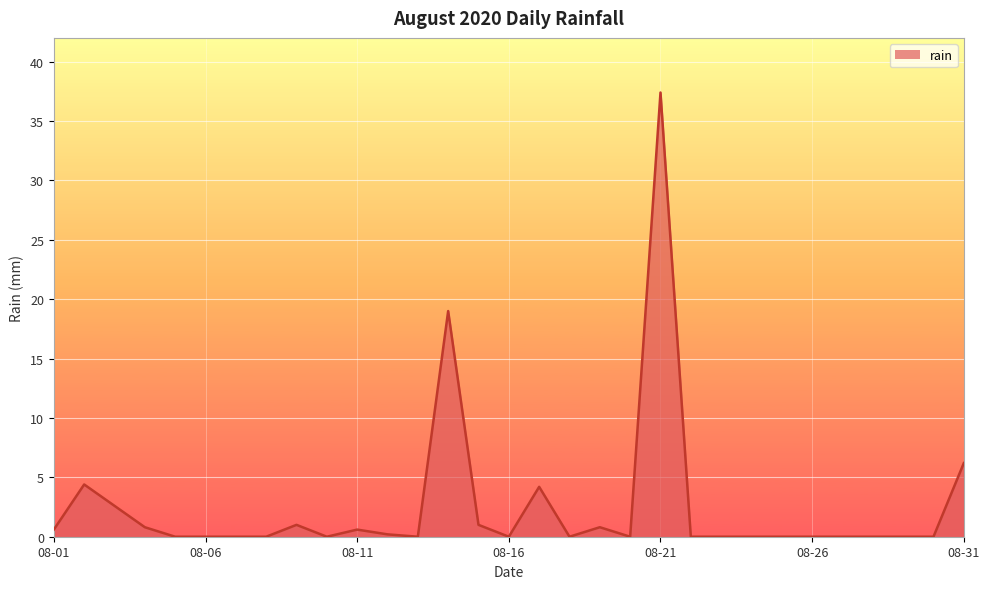

Reading left to right, extract all data points from this chart.

0.6	4.4	2.6	0.8	0.0	0.0	0.0	0.0	1.0	0.0	0.6	0.2	0.0	19.0	1.0	0.0	4.2	0.0	0.8	0.0	37.4	0.0	0.0	0.0	0.0	0.0	0.0	0.0	0.0	0.0	6.2